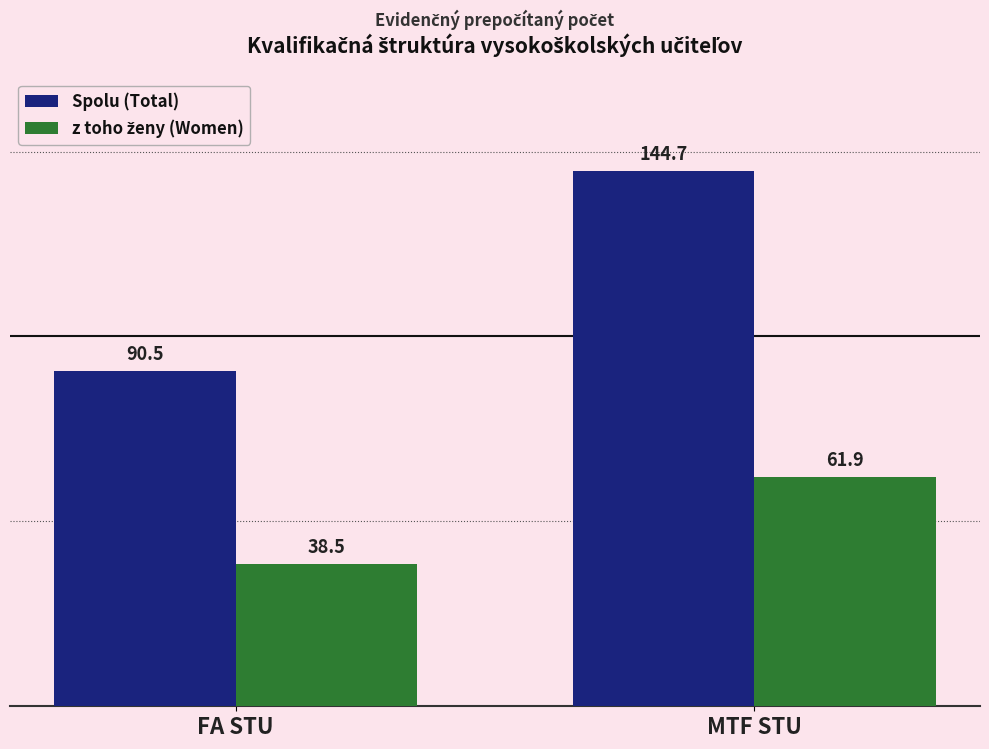

Count the number of categories in the chart.

2